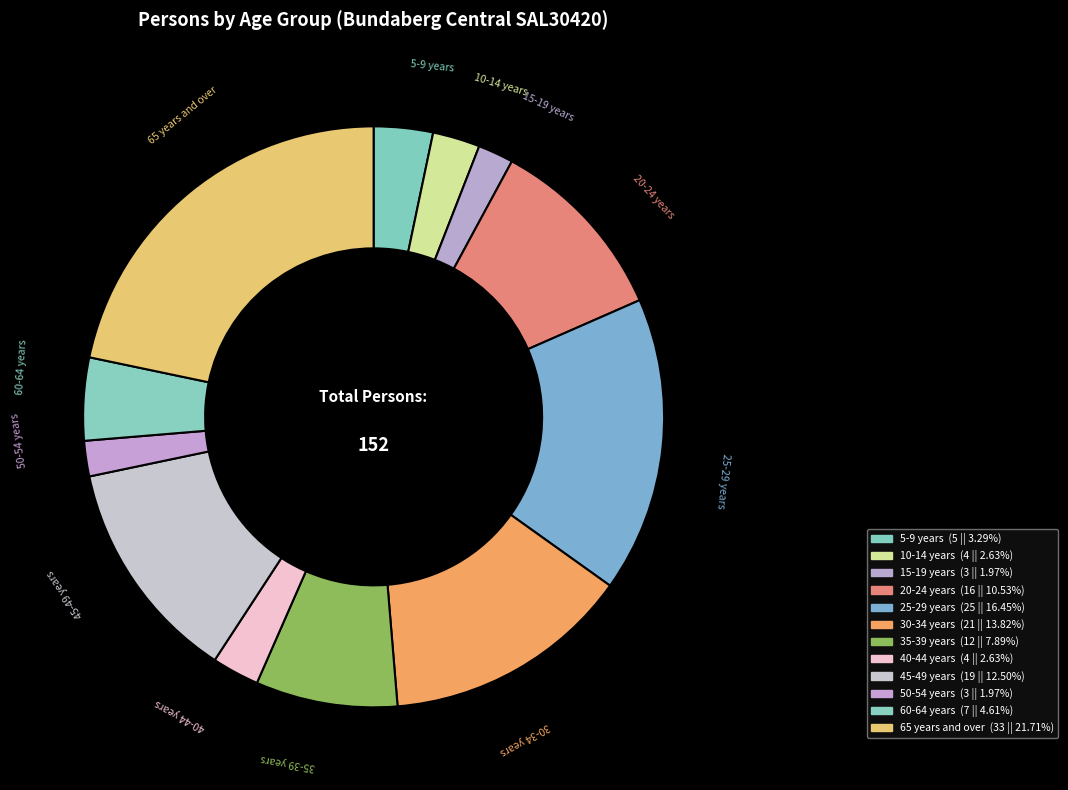

Which has a higher value, 65 years and over or 30-34 years?

65 years and over